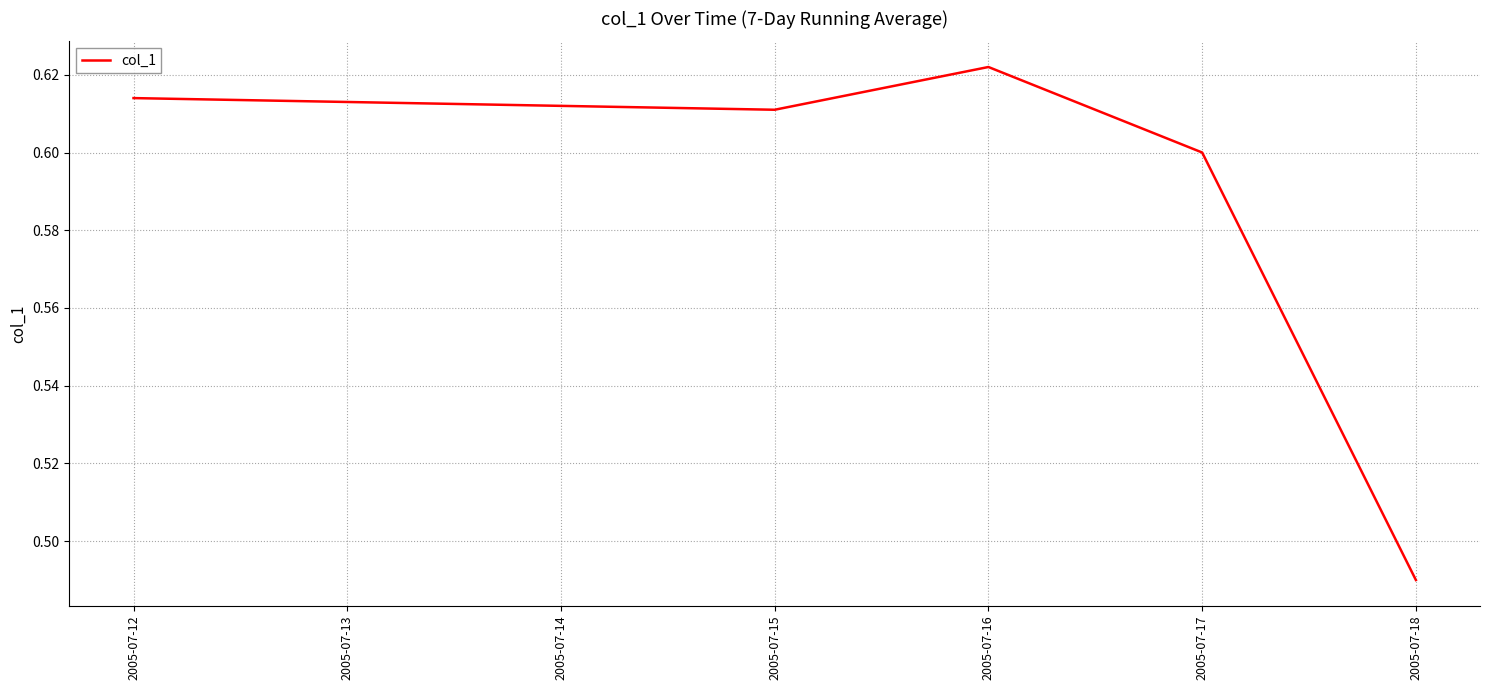

Rank the categories by value from lowest to highest.

2005-07-18, 2005-07-17, 2005-07-15, 2005-07-12, 2005-07-16